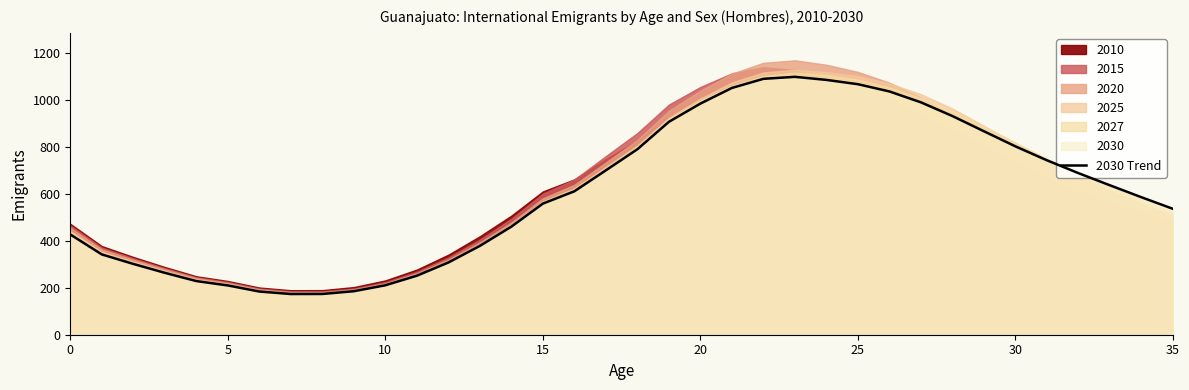

The chart shows a value of 117.4 at 8. True or false?

False